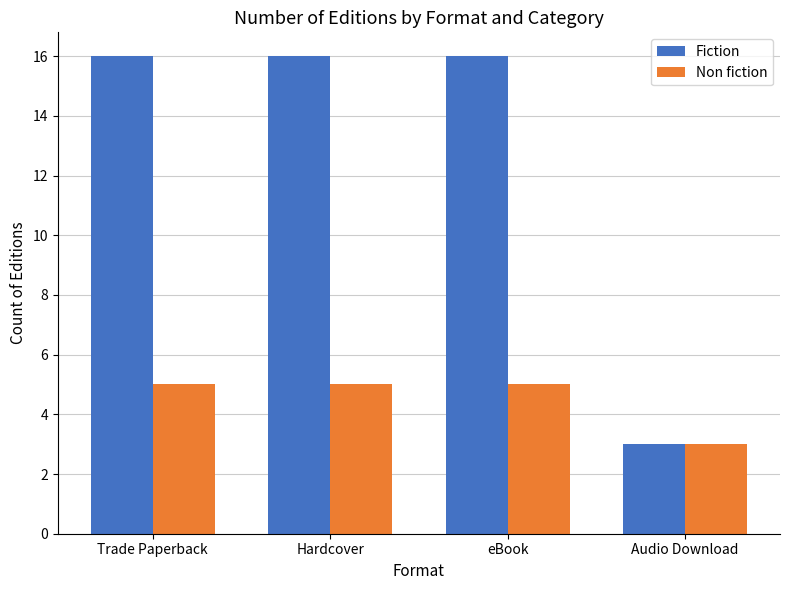

Where is Fiction nearest to the value 9?

Audio Download